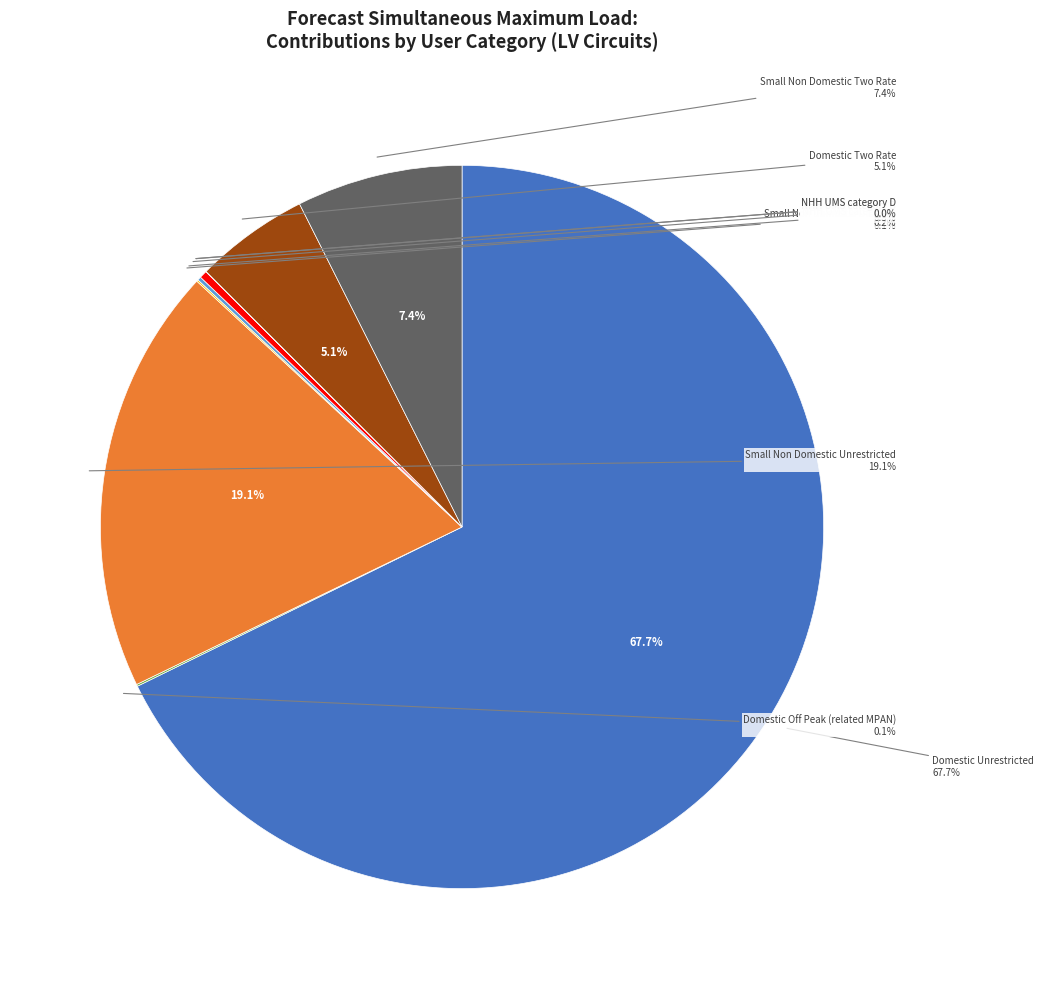

To the nearest percent, what is the difference between the largest and smallest slice percentages?

68%